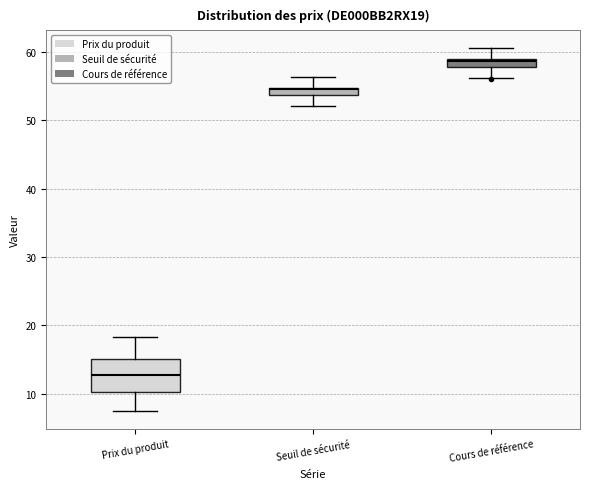

Comparing the boxes themselves (not the whiskers), which one is the tallest?

Prix du produit